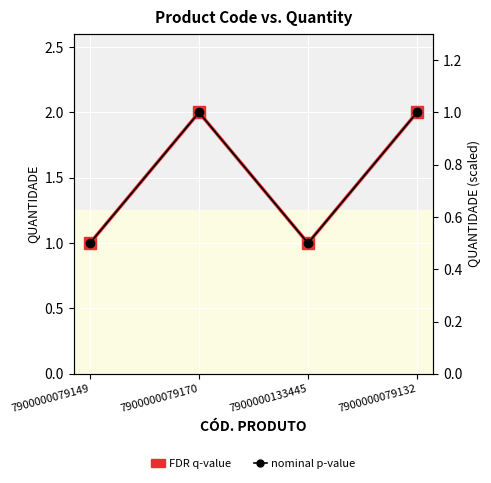

What is the difference between the maximum and minimum values in the FDR q-value series?

1.0